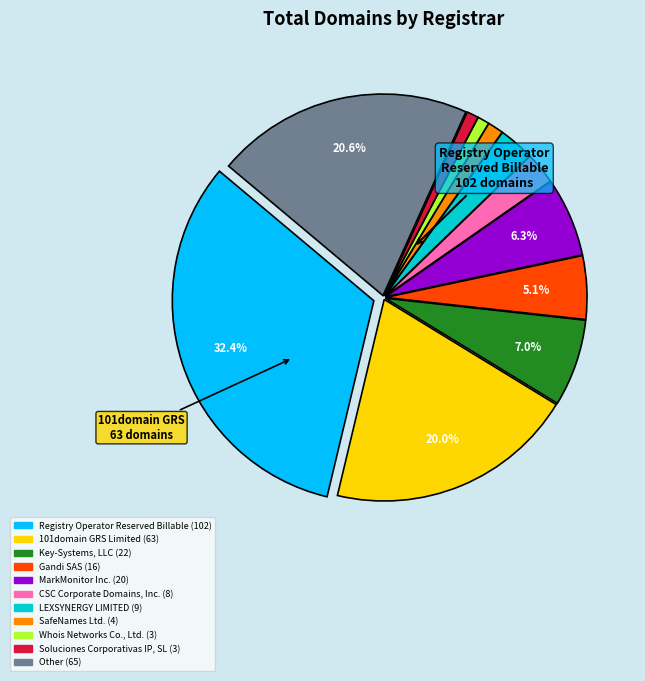

Which slice is the largest?

Registry Operator Reserved Billable